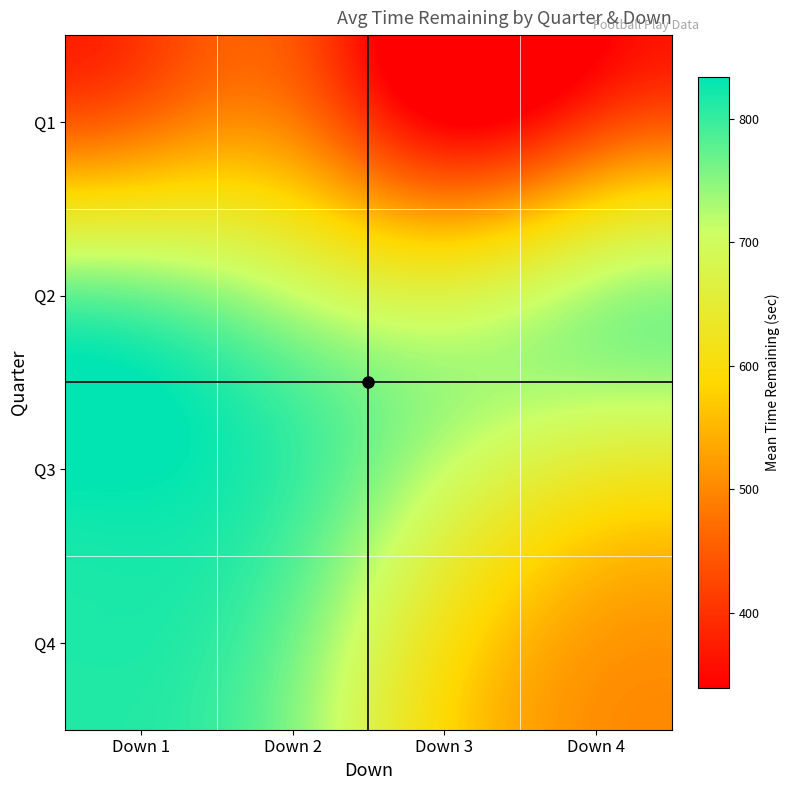

How many data points does each series have?

4